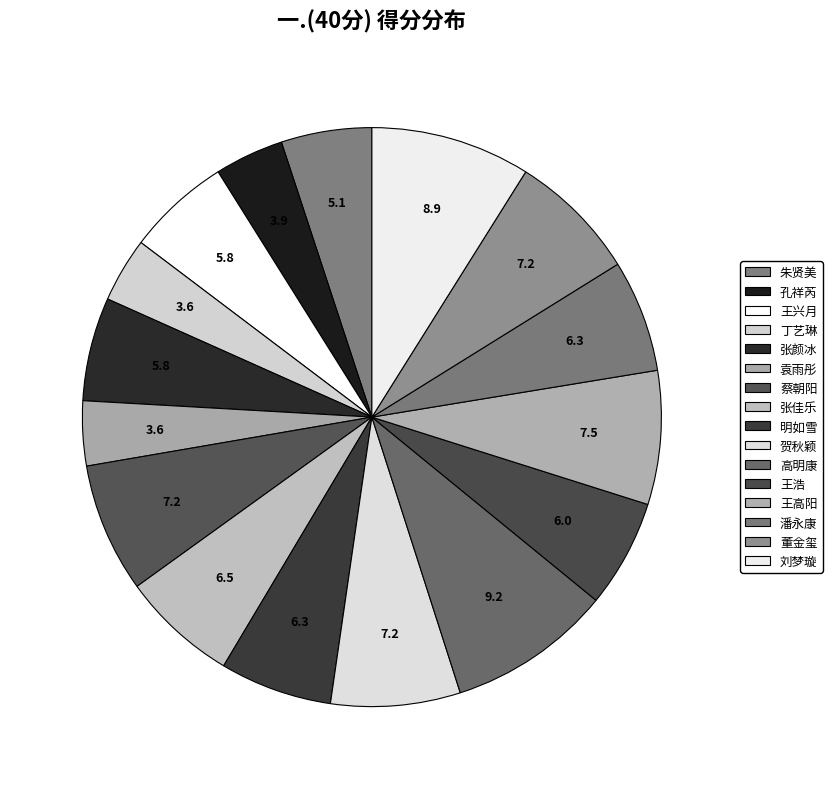

True or false: 贺秋颖 accounts for 15% of the total.

False